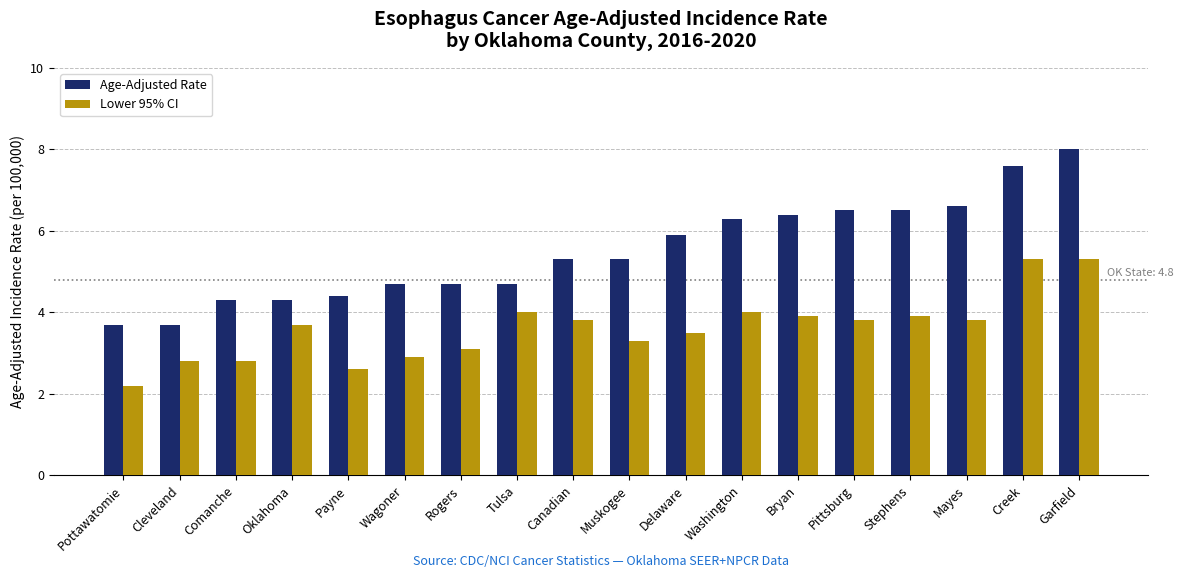

True or false: Age-Adjusted Rate has a value of 4.7 at Rogers.

True